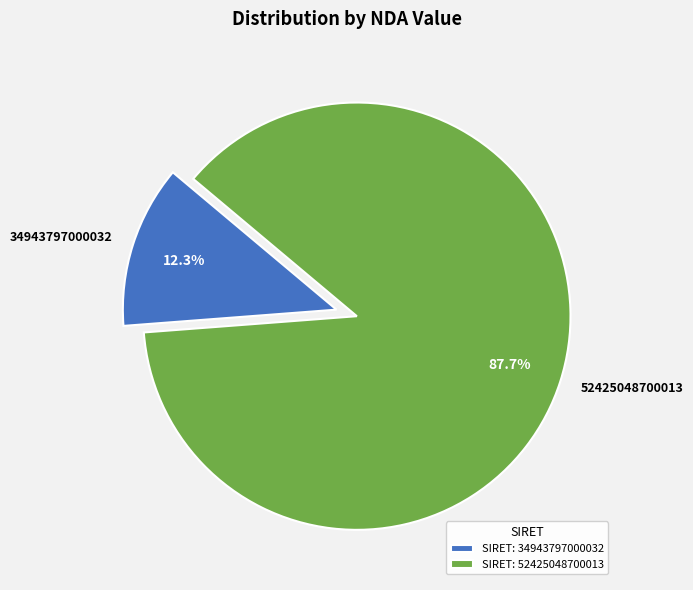

Which has a higher value, 52425048700013 or 34943797000032?

52425048700013